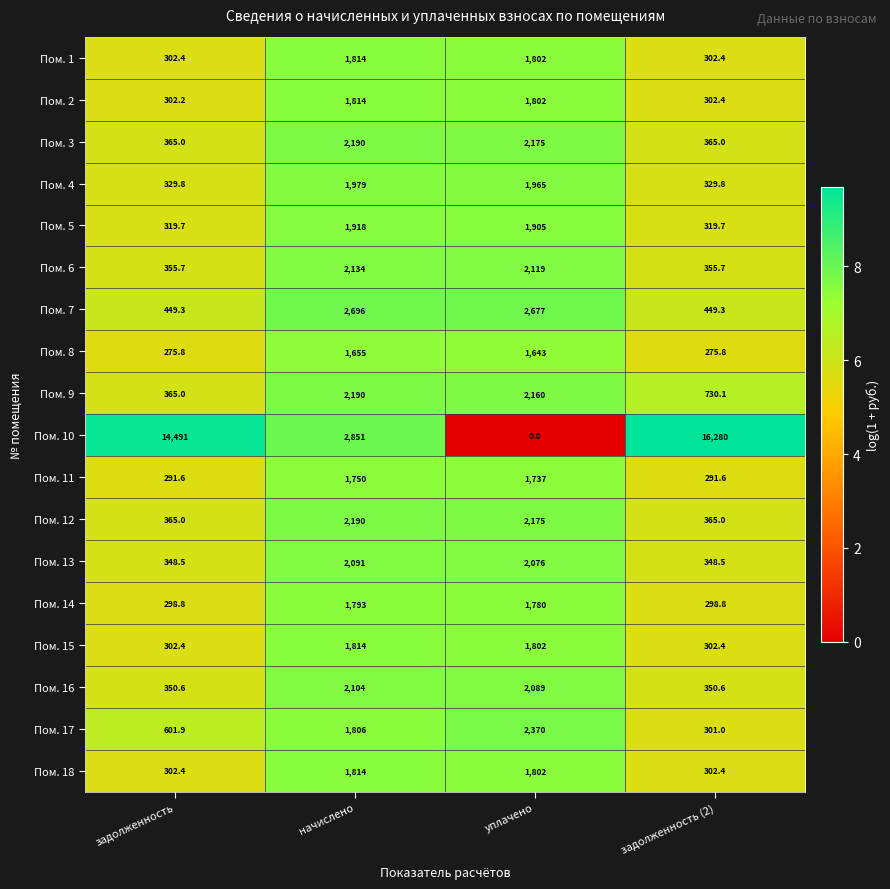

Which series has the widest spread of values?

Пом. 10